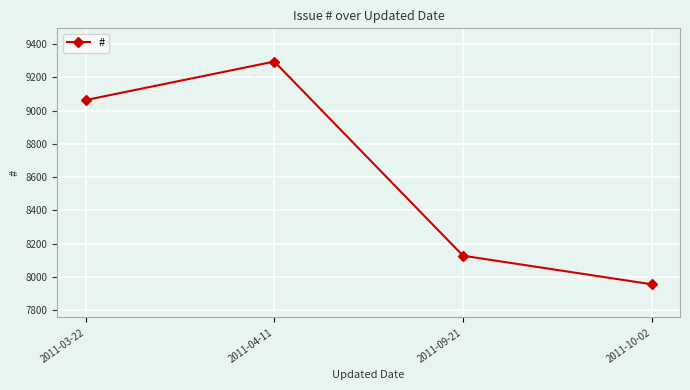

What is the label of the 3rd point from the right?

2011-04-11